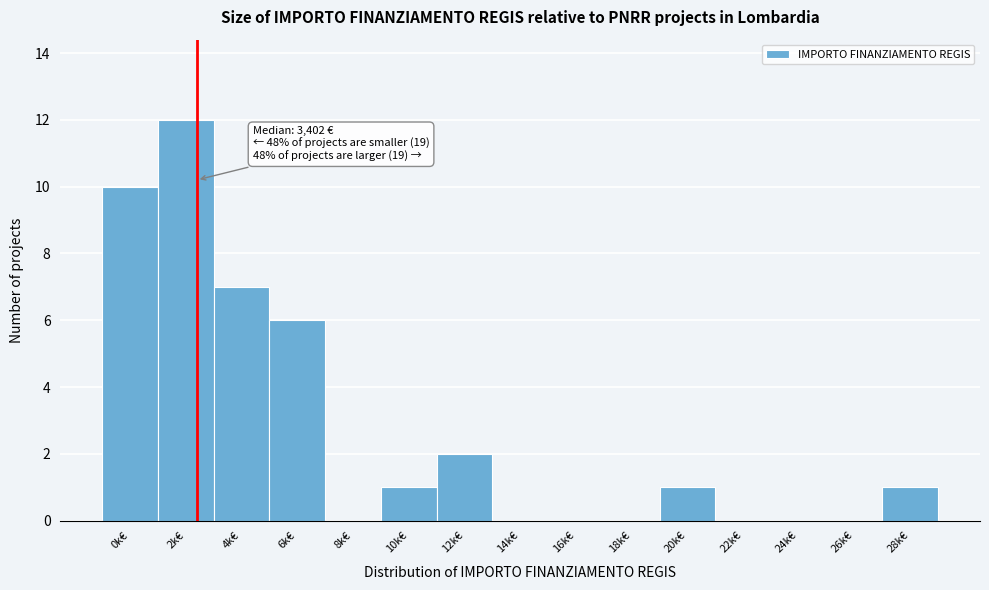

Reading left to right, extract all data points from this chart.

0k€=10	2k€=12	4k€=7	6k€=6	8k€=0	10k€=1	12k€=2	14k€=0	16k€=0	18k€=0	20k€=1	22k€=0	24k€=0	26k€=0	28k€=1